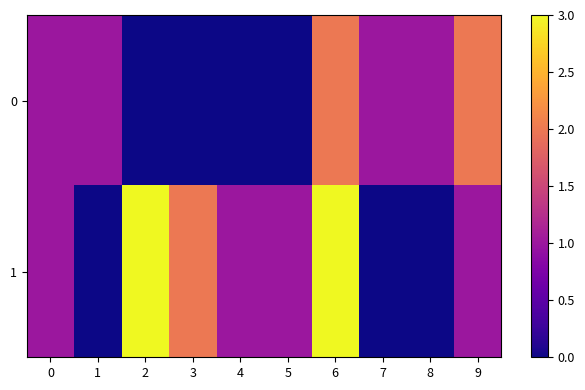

What is the total value across all series at 3?

2